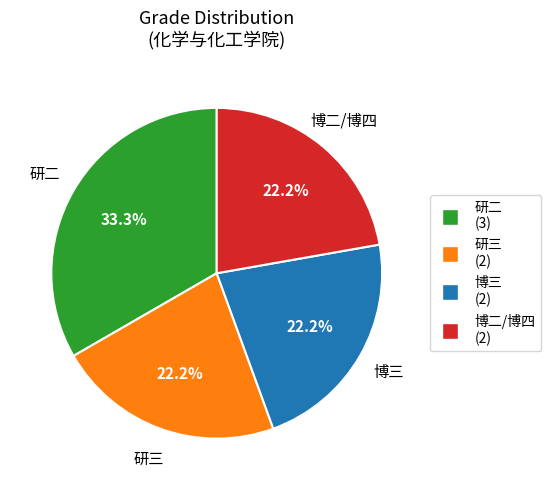

Is it true that 研二 is 44% of the pie?

False